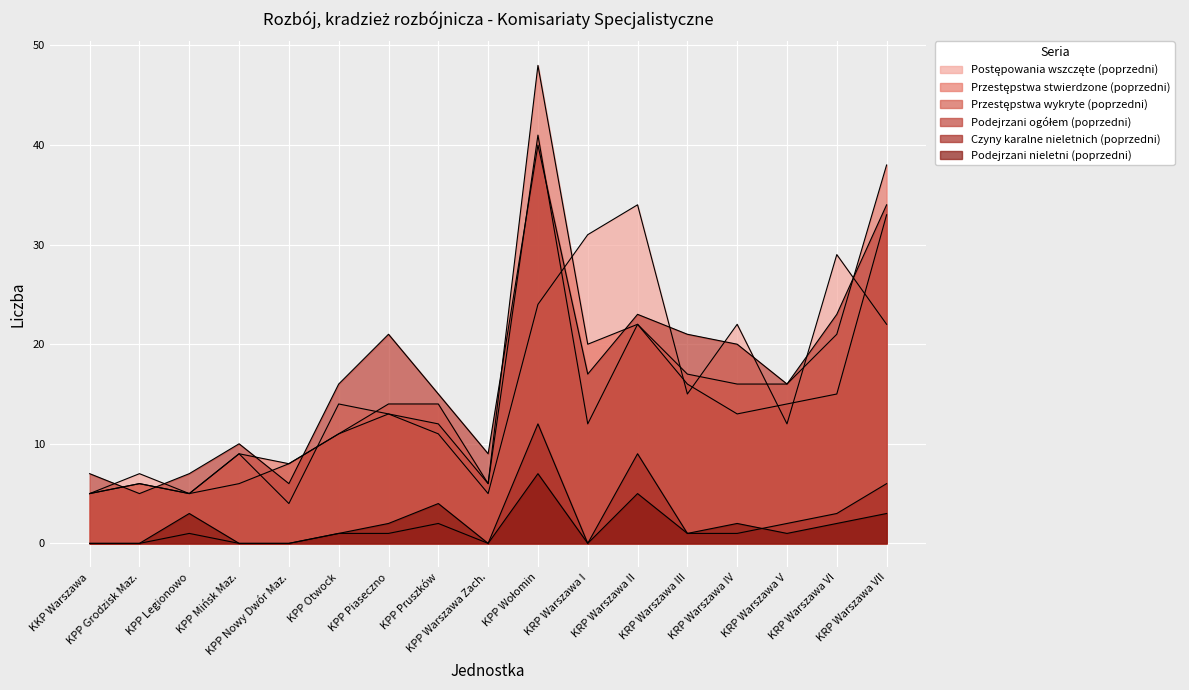

What are all the series names shown in the legend?

Postępowania wszczęte (poprzedni), Przestępstwa stwierdzone (poprzedni), Przestępstwa wykryte (poprzedni), Podejrzani ogółem (poprzedni), Czyny karalne nieletnich (poprzedni), Podejrzani nieletni (poprzedni)